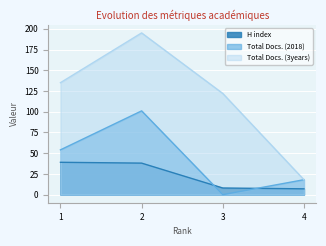

True or false: H index has more than 0 points higher than both neighbors.

False